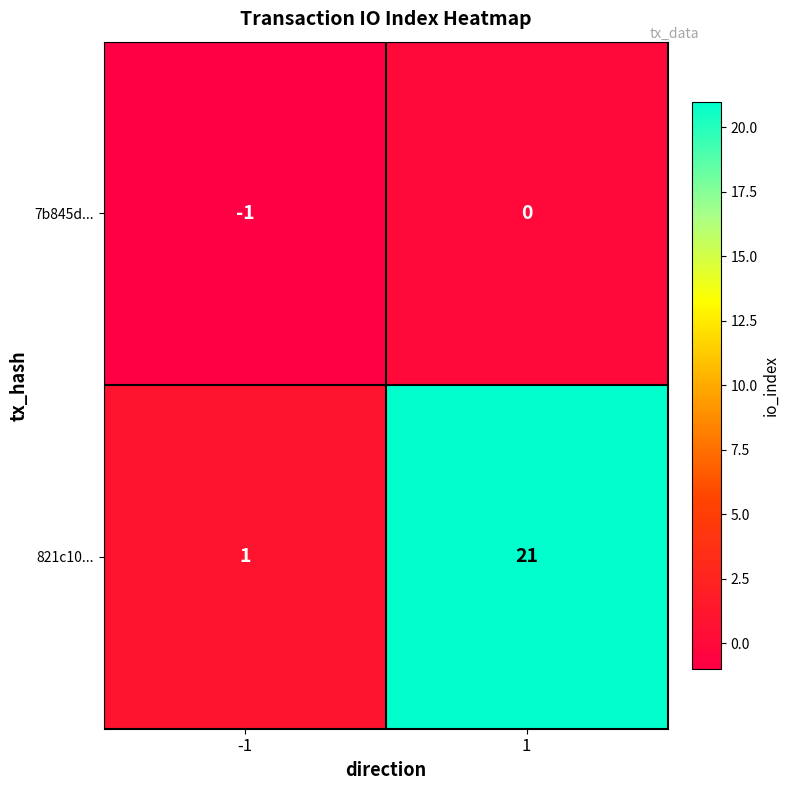

Rank the series by their average value, from lowest to highest.

7b845d..., 821c10...